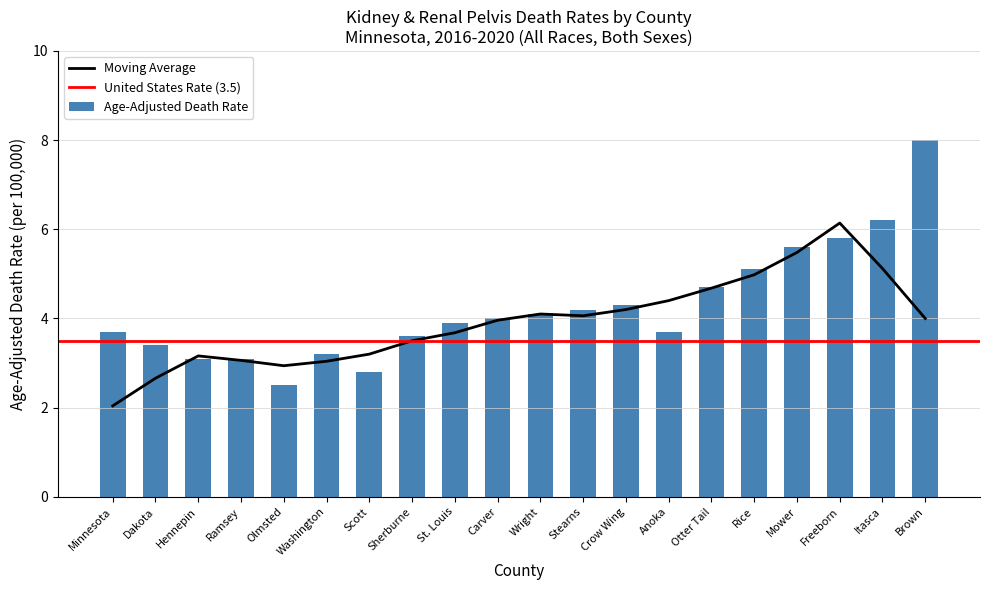

Approximately how many times larger is the value at Sherburne compared to Washington?

1.1